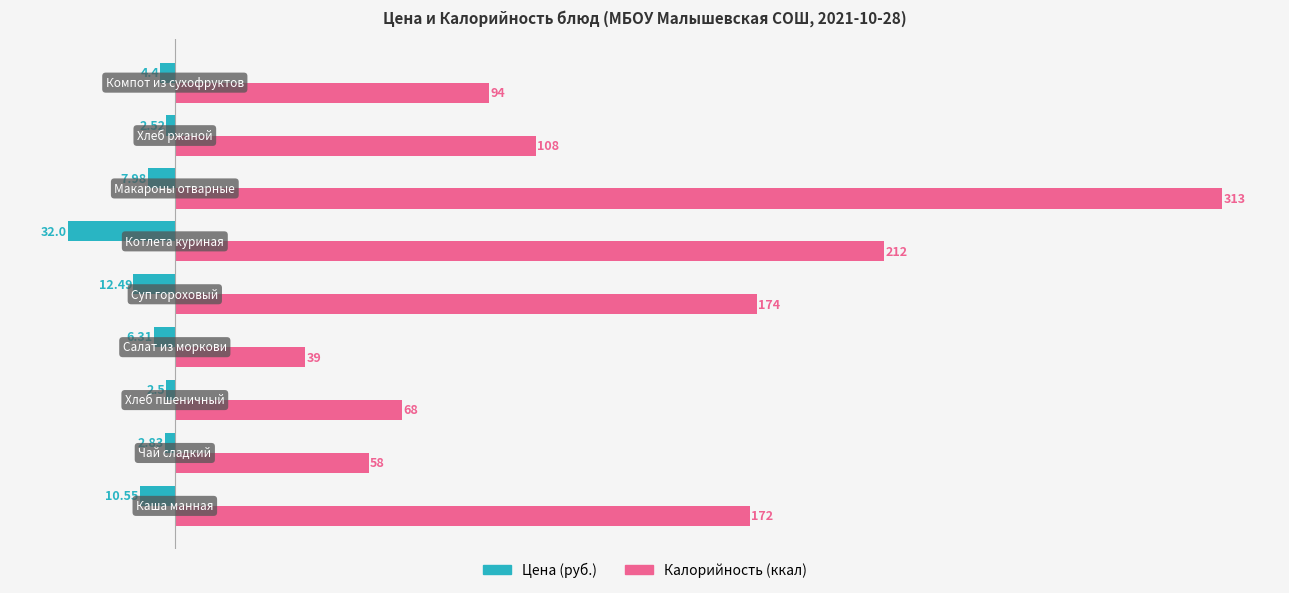

Rank the series by their maximum value, from highest to lowest.

Калорийность (ккал), Цена (руб.)